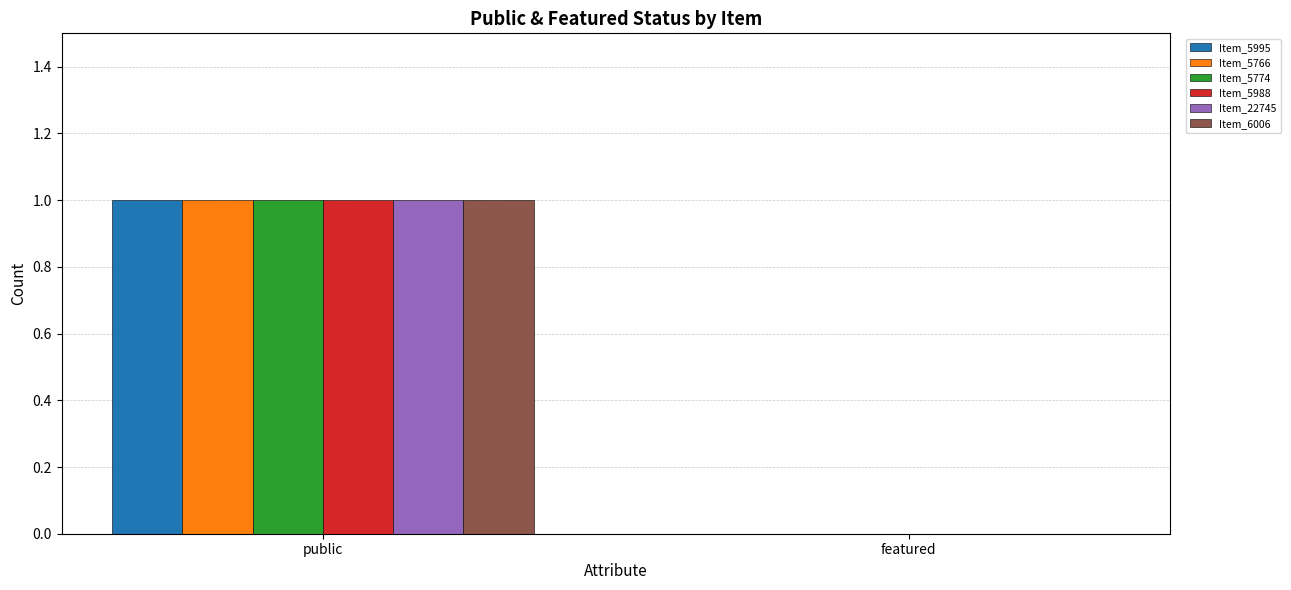

At which category is the sum across all series the highest?

public